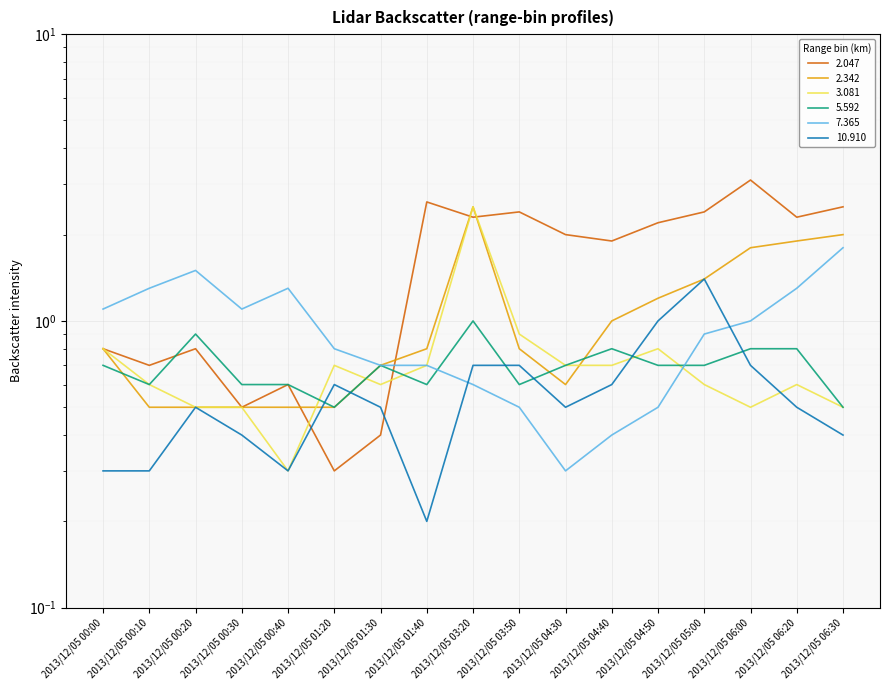

How many distinct data groups are displayed?

6